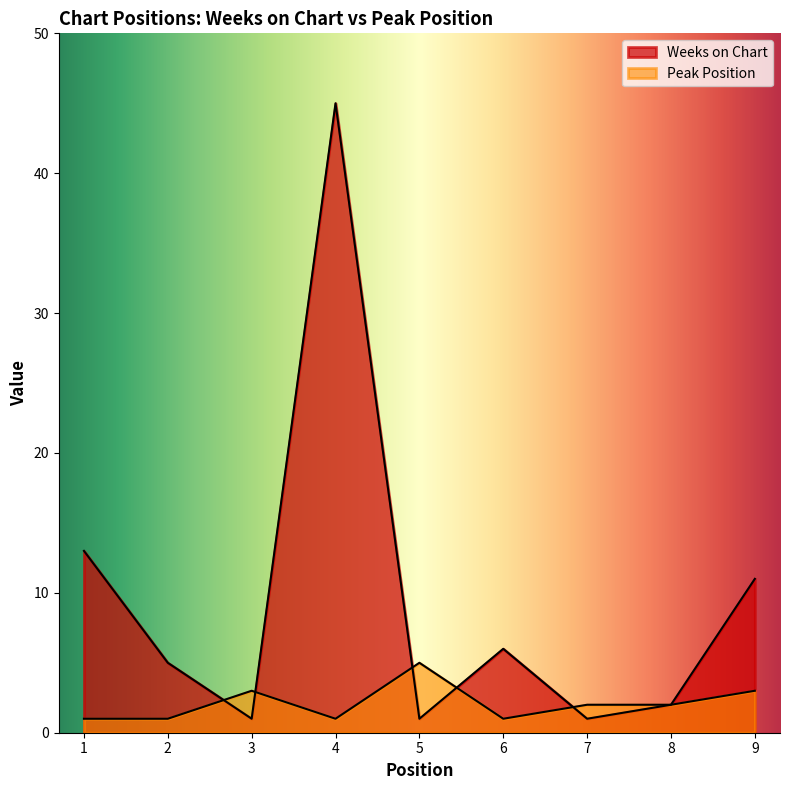

What is the difference between the Peak Position values at 5 and 6?

4